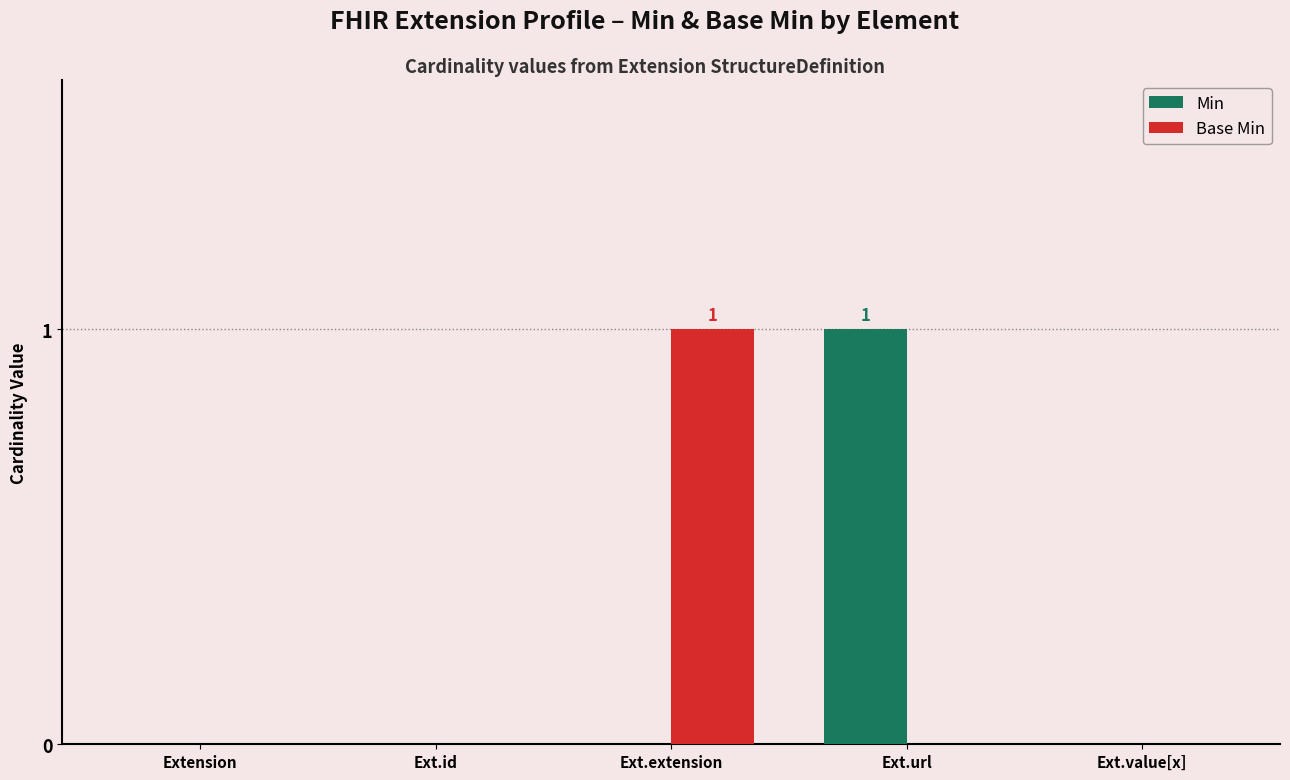

Which series changed the most between Ext.id and Ext.extension?

Base Min